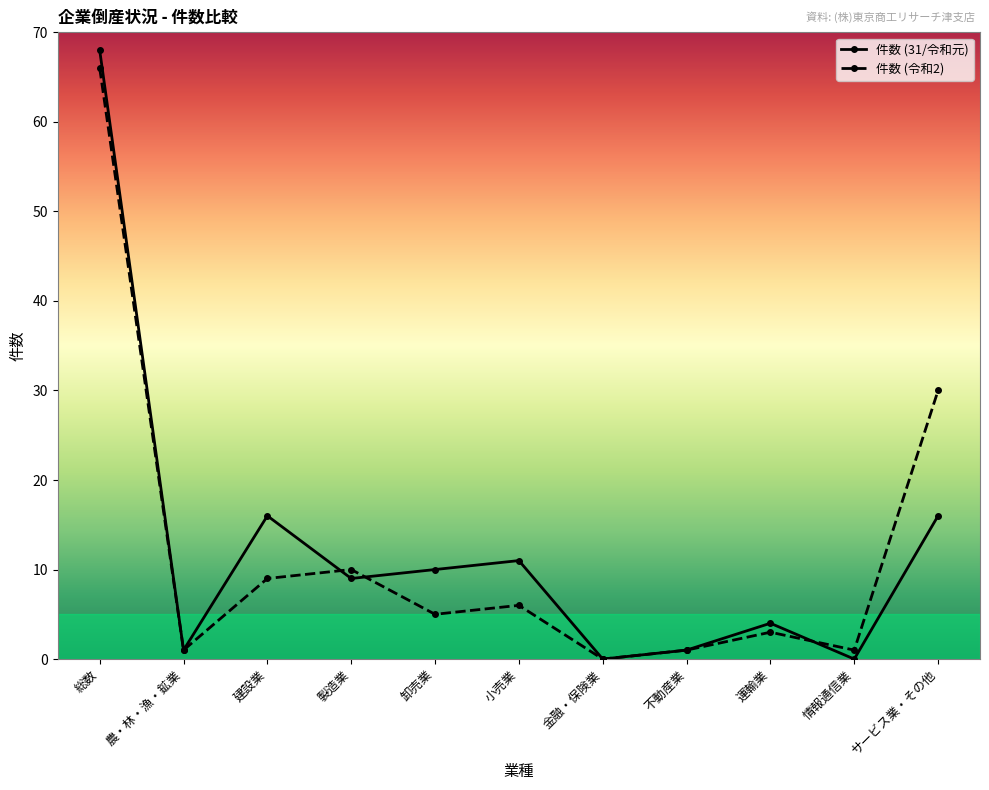

What is the label of the 10th point from the left?

情報通信業